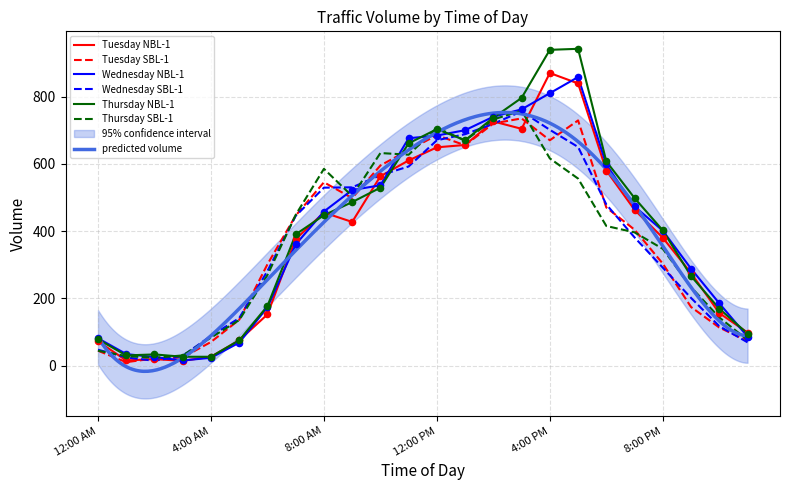

Which series reaches the maximum Y coordinate?

Thursday NBL-1